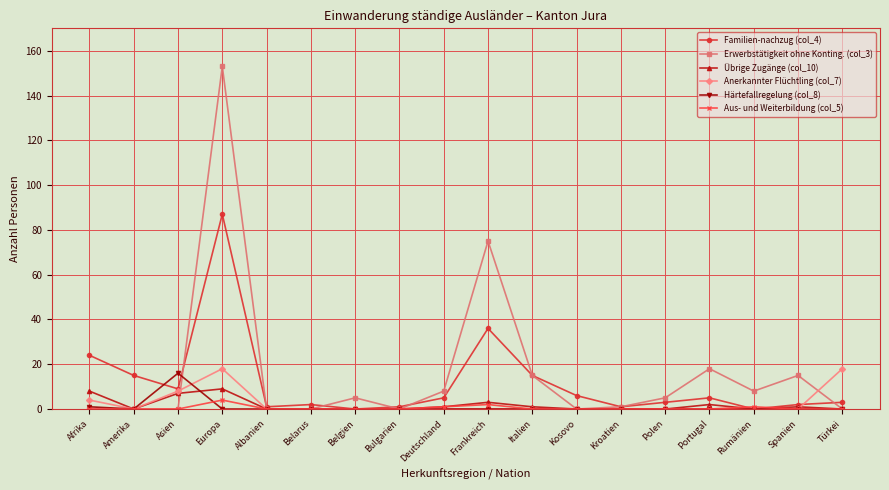

Is the value of Härtefallregelung (col_8) at Spanien greater than the value of Anerkannter Flüchtling (col_7) at Asien?

No